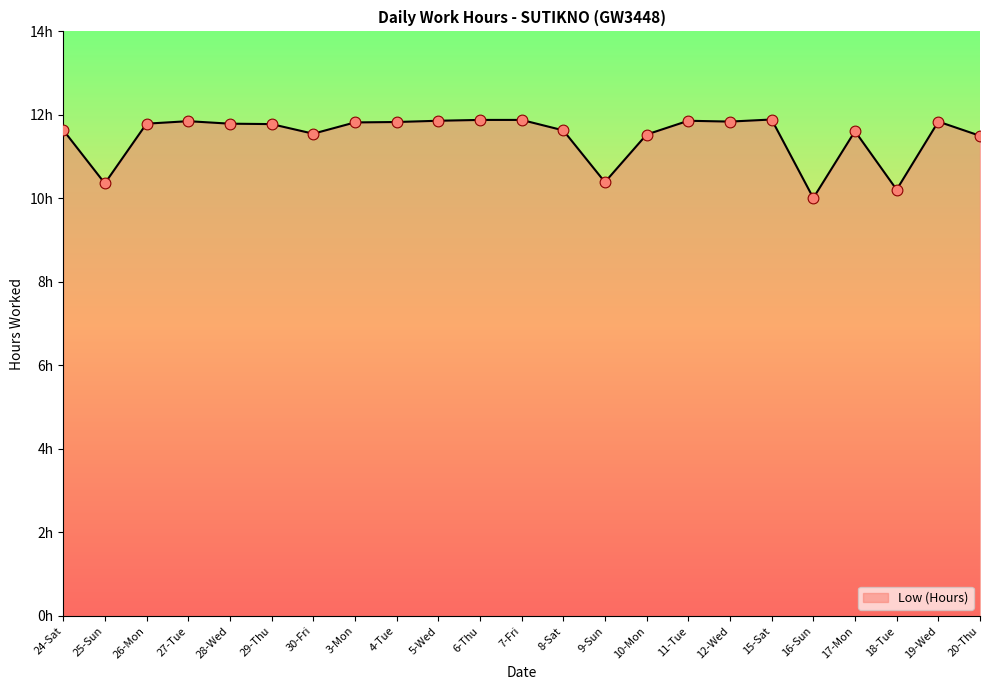

Which has a higher value, 16-Sun or 27-Tue?

27-Tue